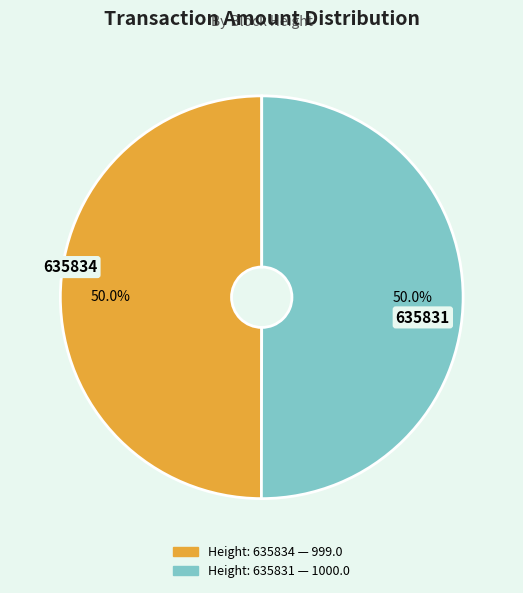

The 635831 slice represents 50% of the pie. True or false?

True